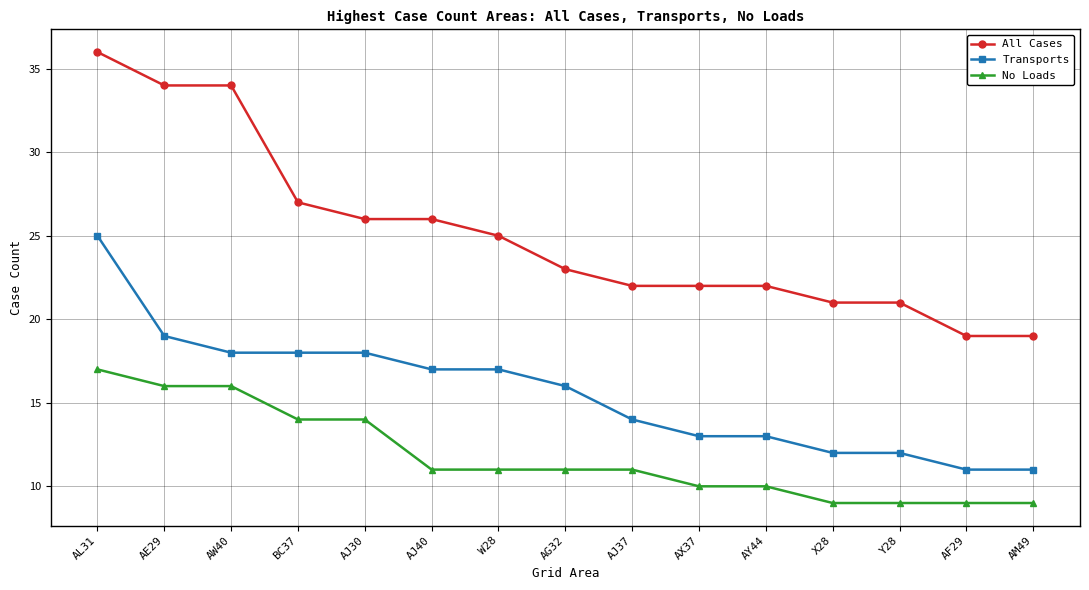

What is the sum of all All Cases values?

377